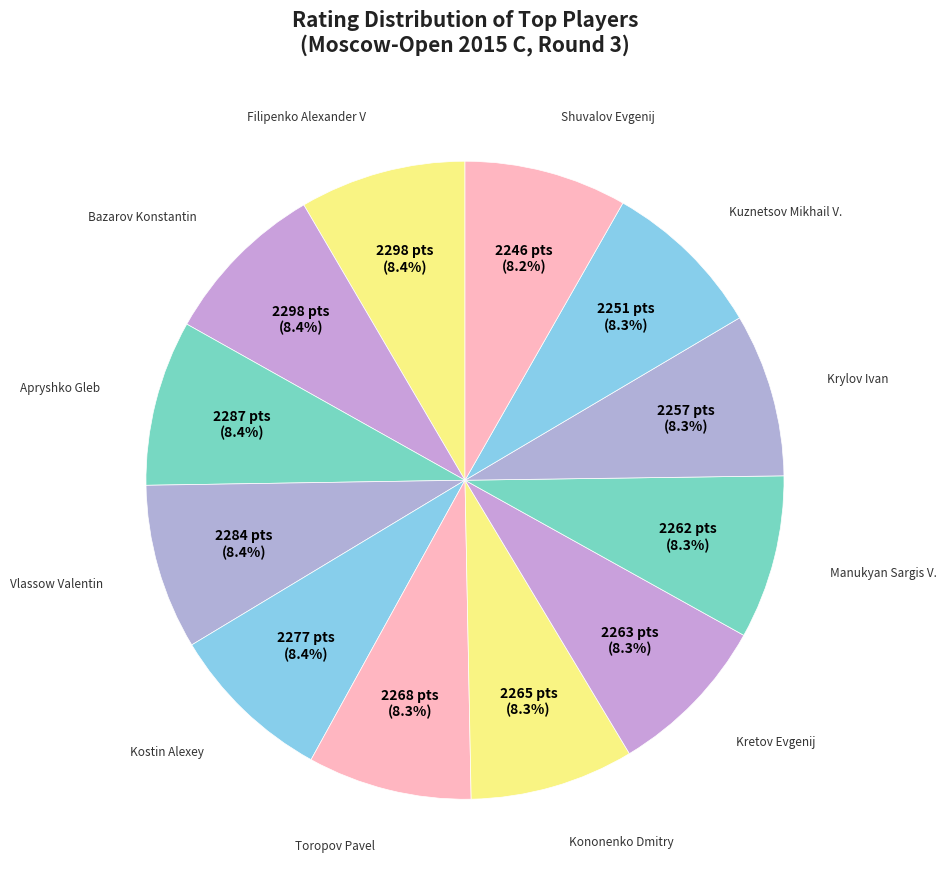

What percentage is the Shuvalov Evgenij slice, to the nearest percent?

8%